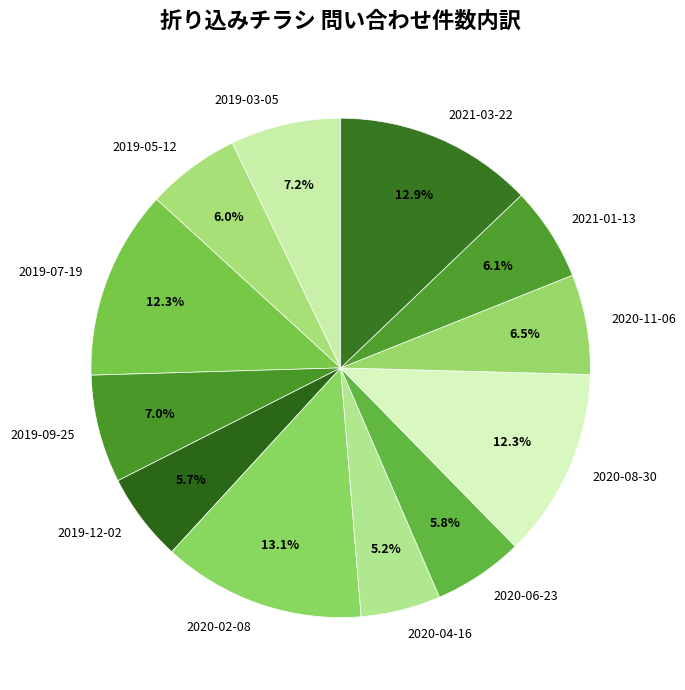

The 2019-05-12 slice represents 18% of the pie. True or false?

False